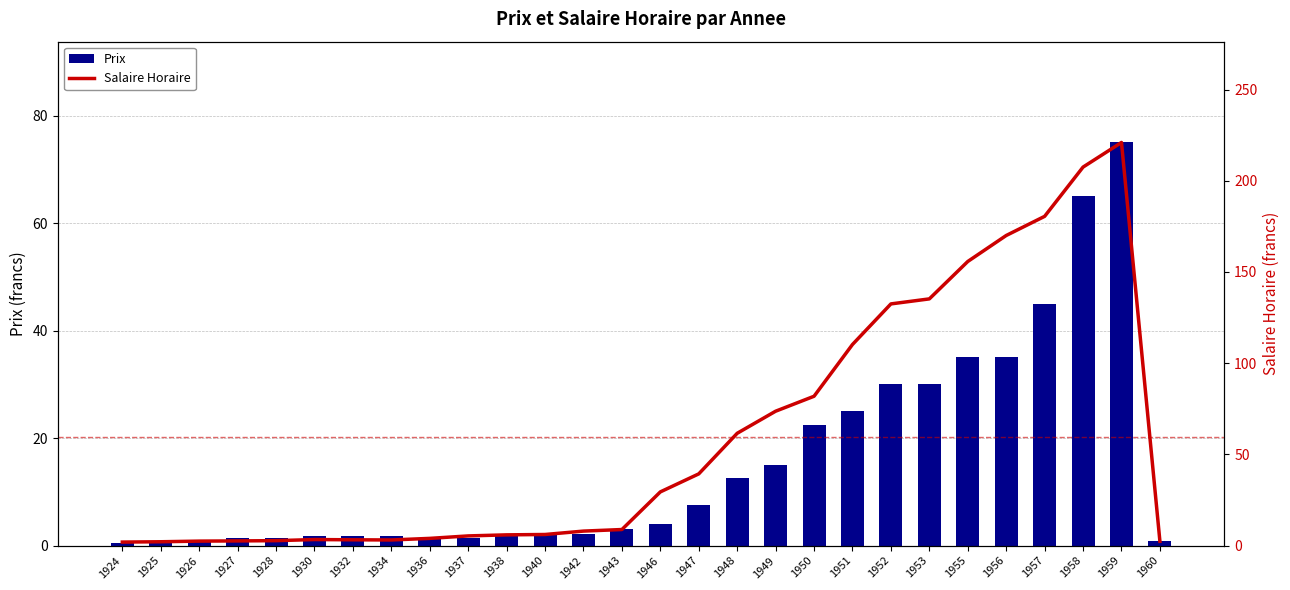

What is the difference between the highest and lowest values at 1949?

58.7